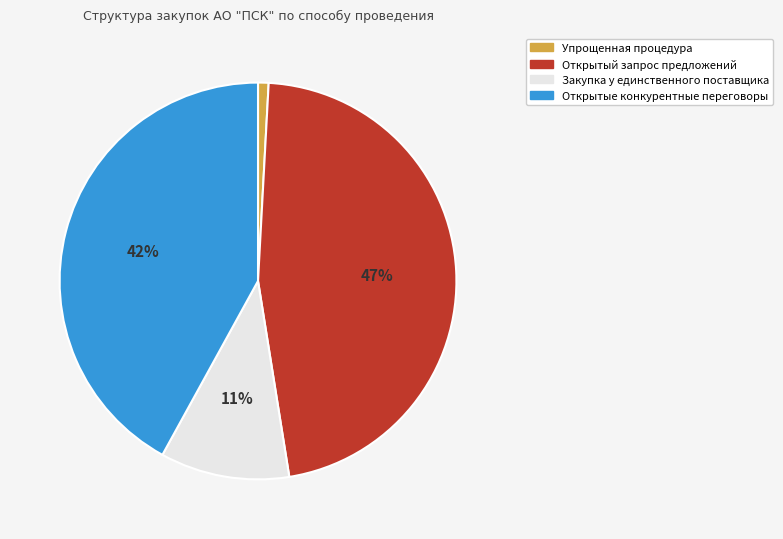

To the nearest percent, what is the difference between the Закупка у единственного поставщика and Открытый запрос предложений slice percentages?

36%